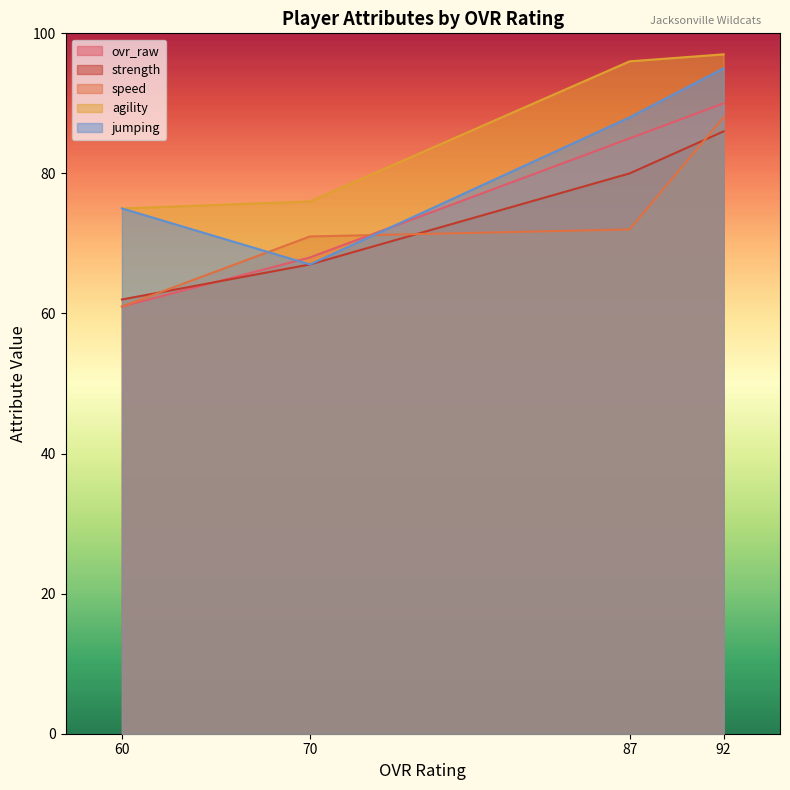

Is it true that jumping equals 88 at 87?

True